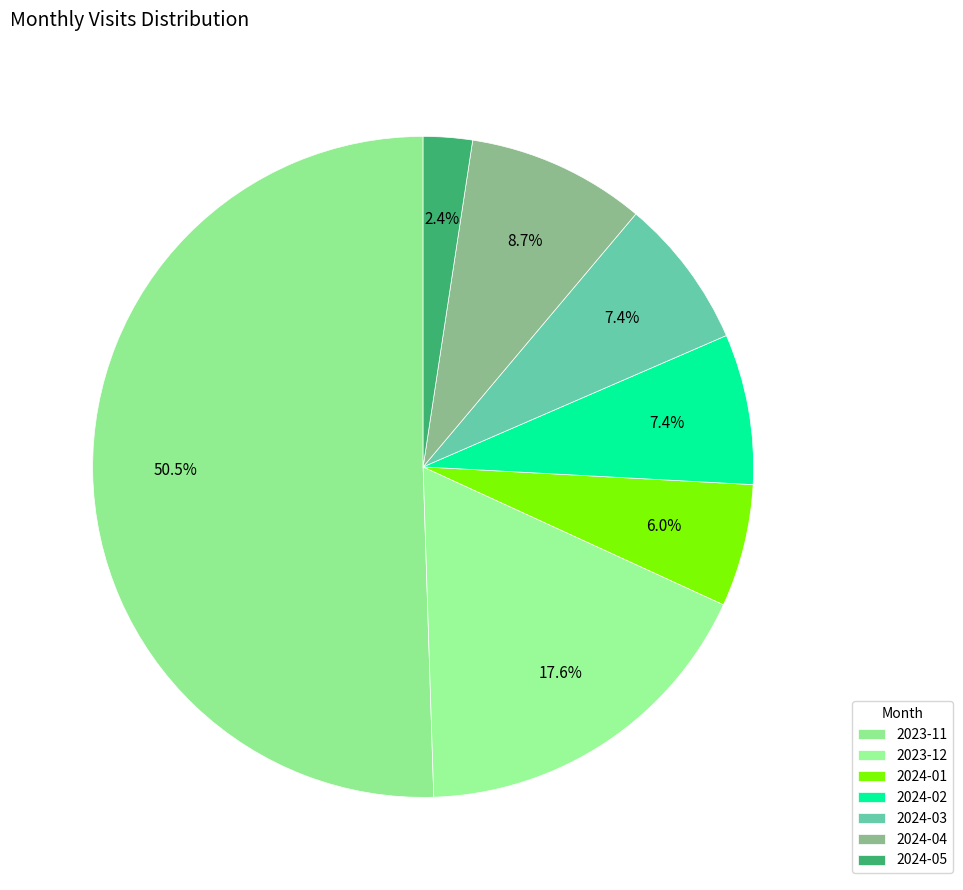

Which category has the smallest portion of the pie?

2024-05